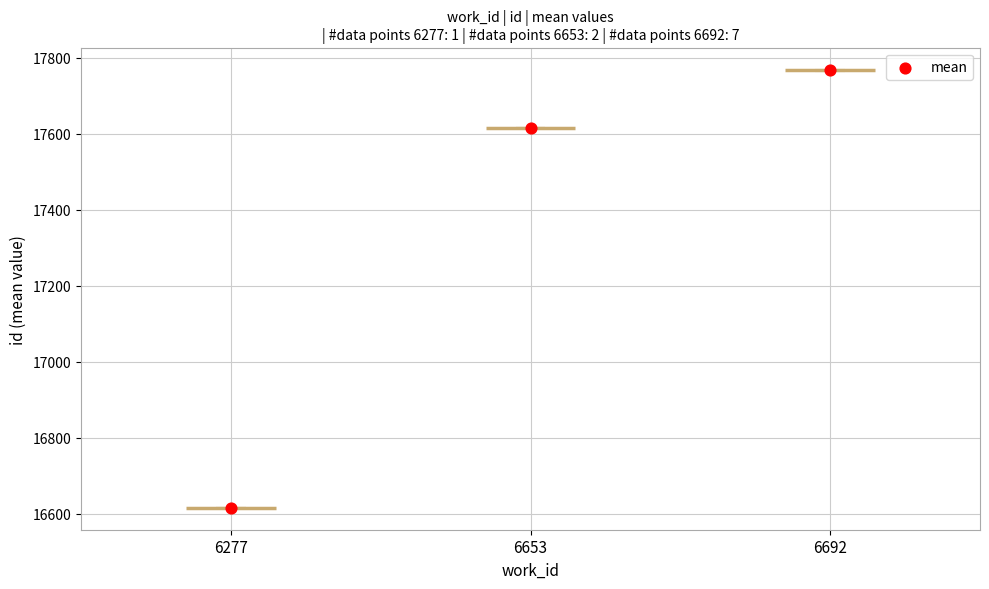

Which has a higher value, 6653 or 6692?

6692